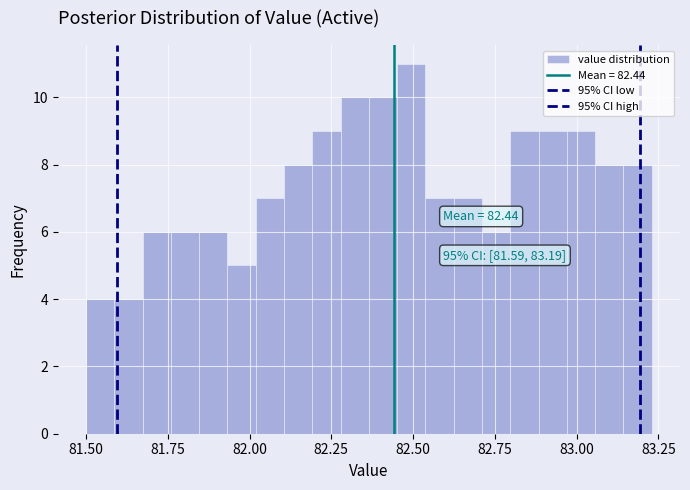

Around what value on the x-axis is the tallest bar? Give the approximate position of its centre, as read against the axis.

82.50